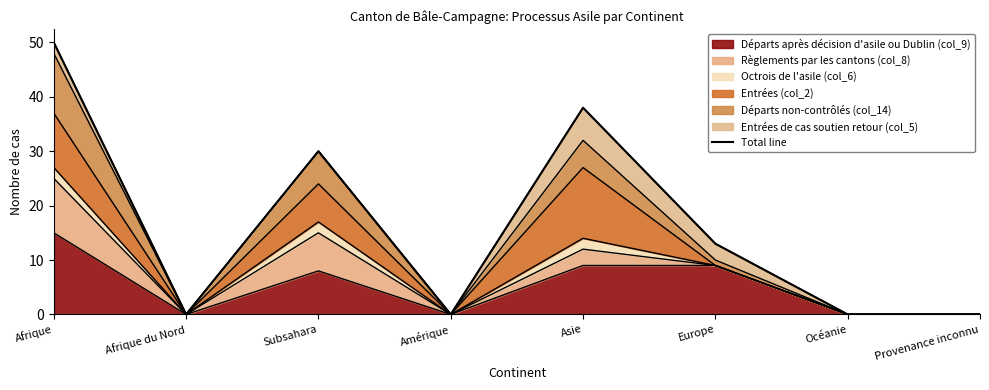

How many values are between 0 and 38?

7